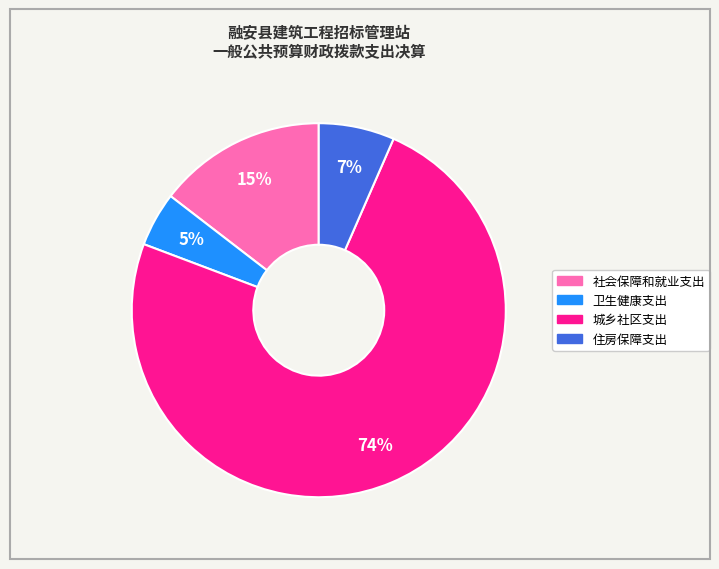

What is the majority slice?

城乡社区支出